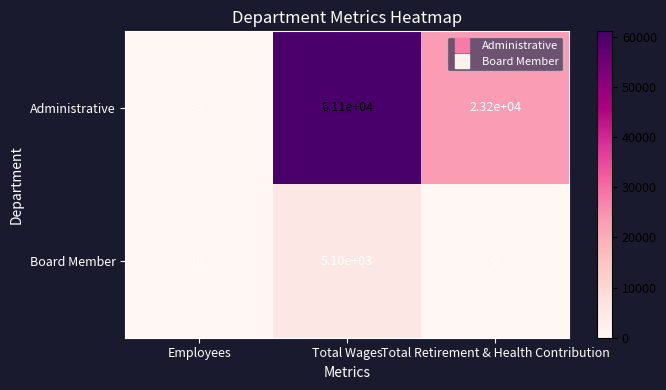

Rank the categories by Board Member value from highest to lowest.

Total Wages, Employees, Total Retirement & Health Contribution